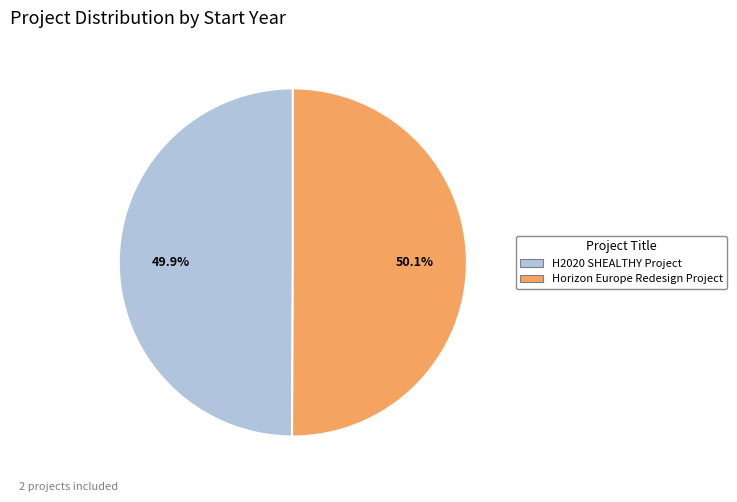

True or false: H2020 SHEALTHY Project accounts for 50% of the total.

True